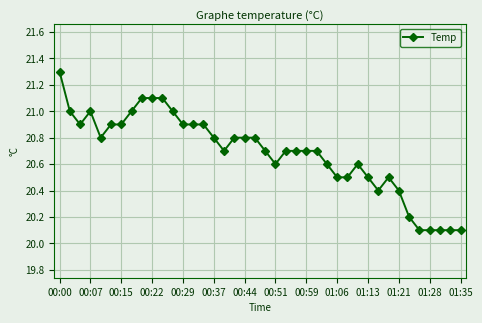

What is the value of the 18th point from the left?

20.8